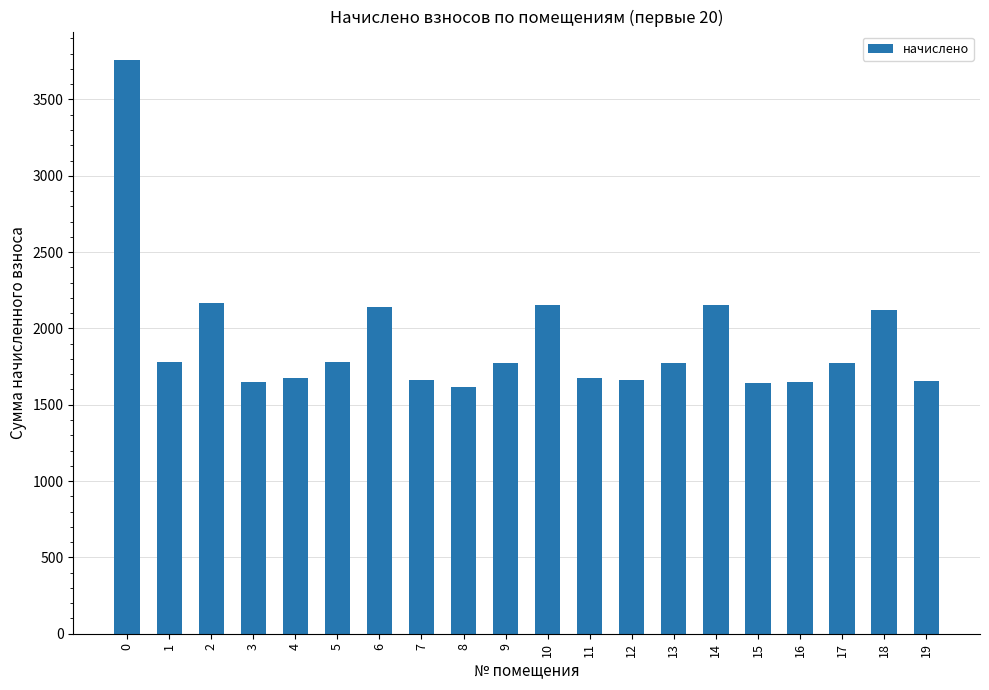

What is the maximum value shown in the chart?

3757.1